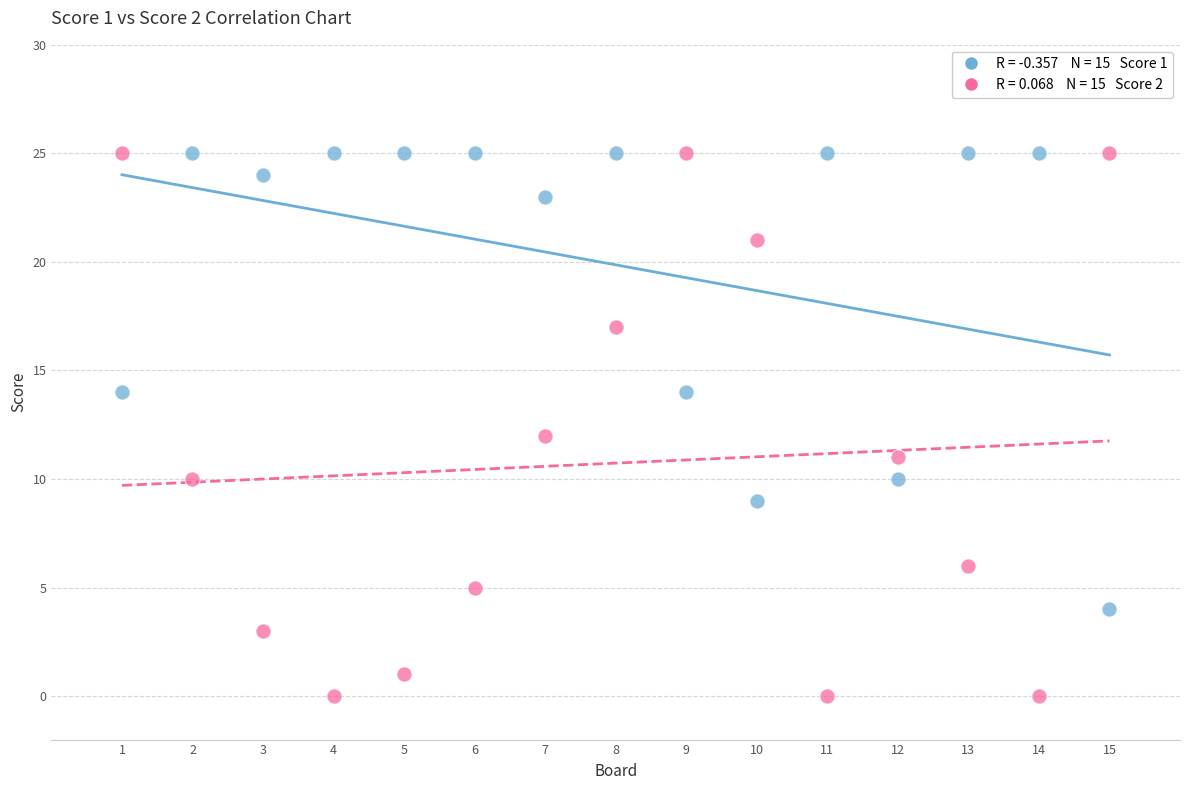

Across all data points, what is the range of X values (max minus min)?

14